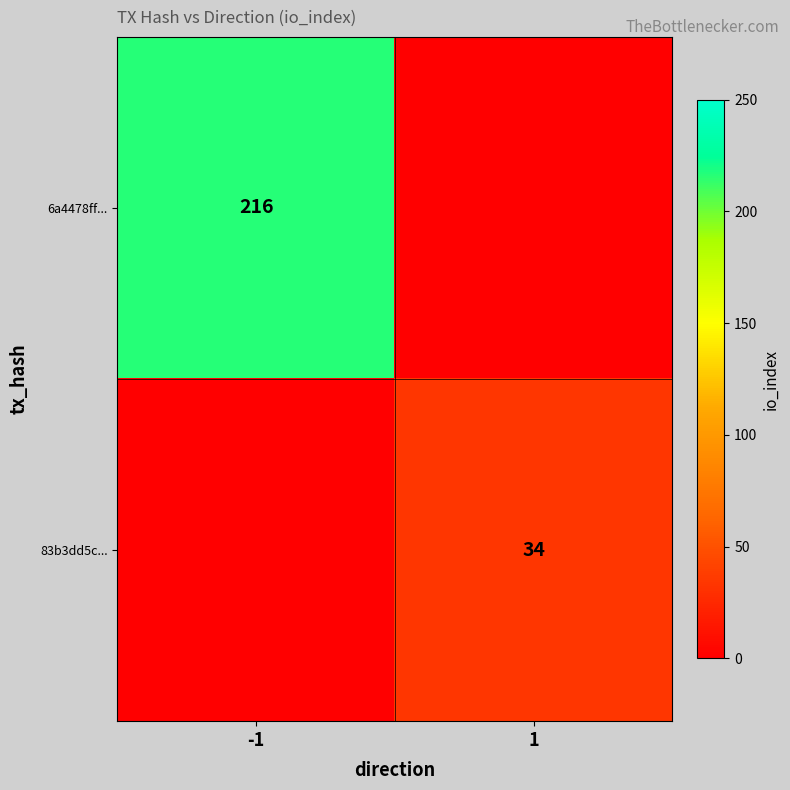

True or false: 83b3dd5c... has a value of 34 at 1.

True